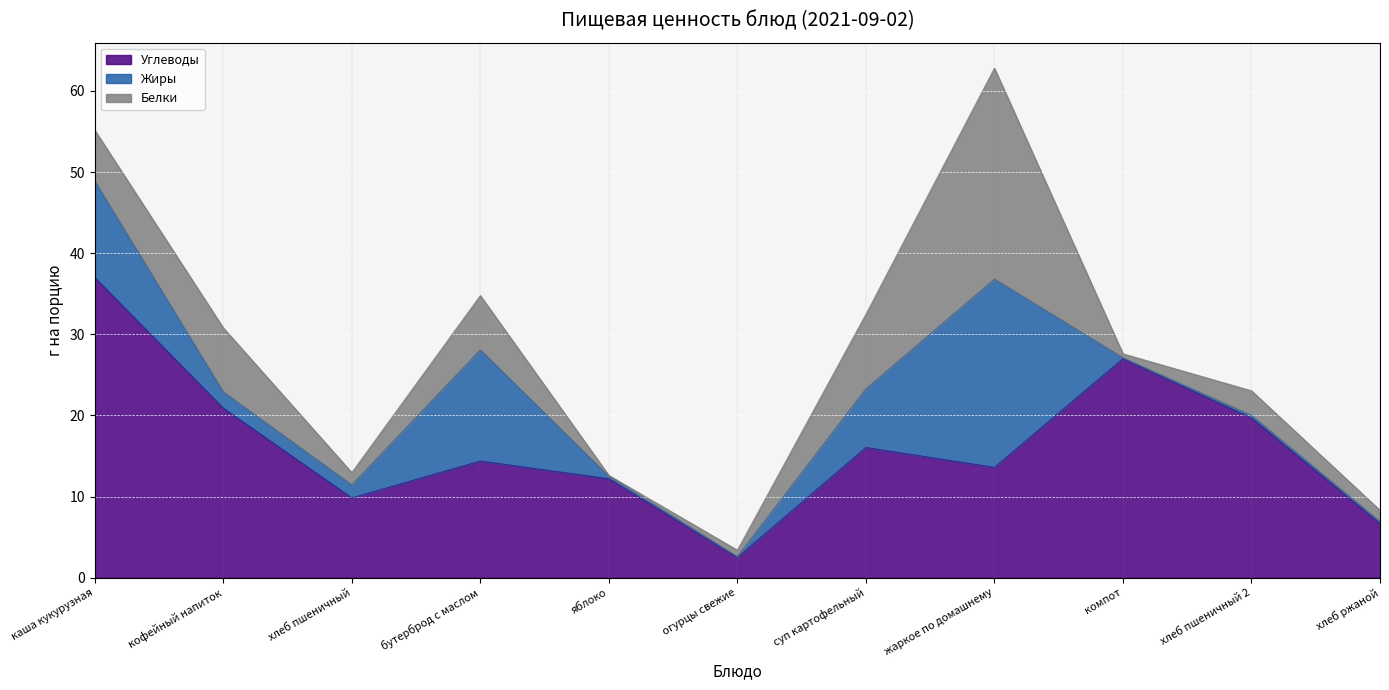

True or false: Белки has a value of 1.2 at огурцы свежие.

False